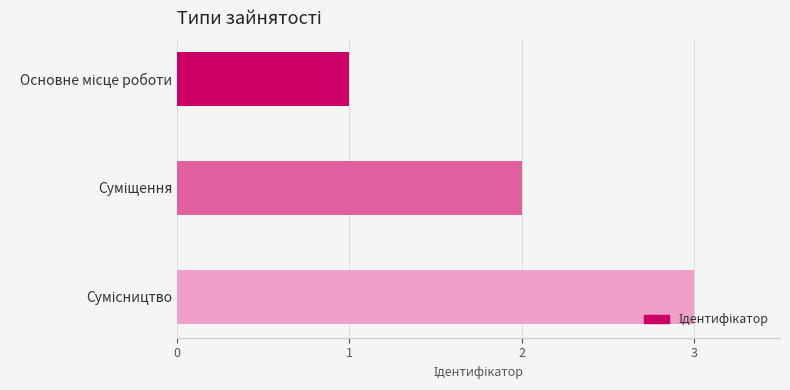

What is the maximum value shown in the chart?

3